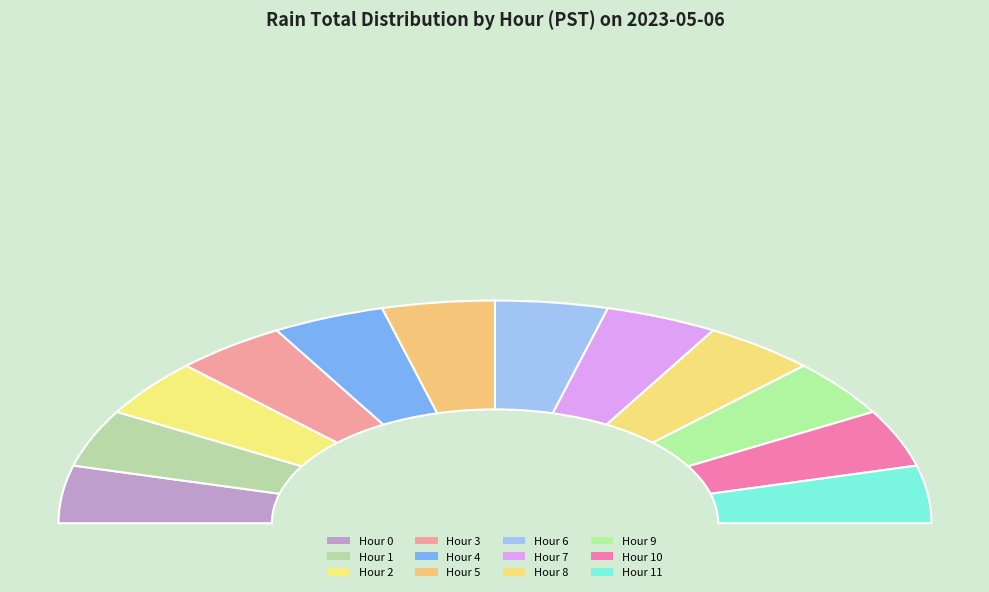

Is the sum of 18 and 11 greater than half?

No